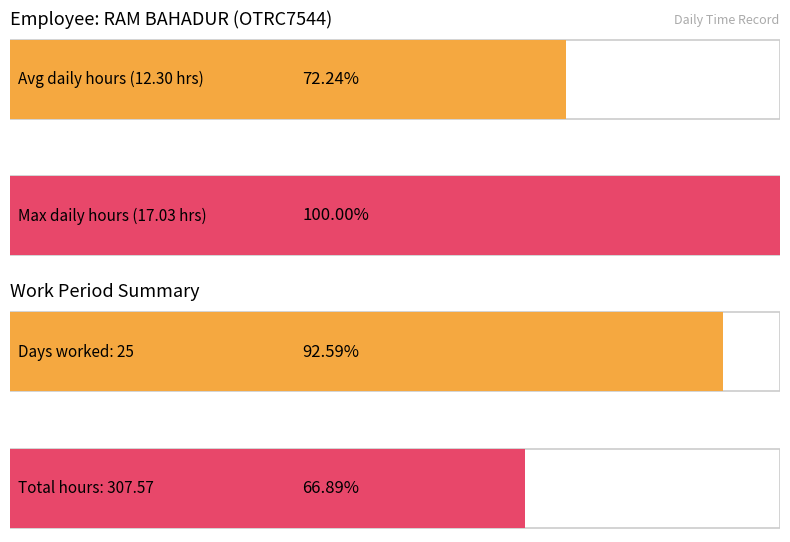

Is it true that the value at 19 is 4.4?

False